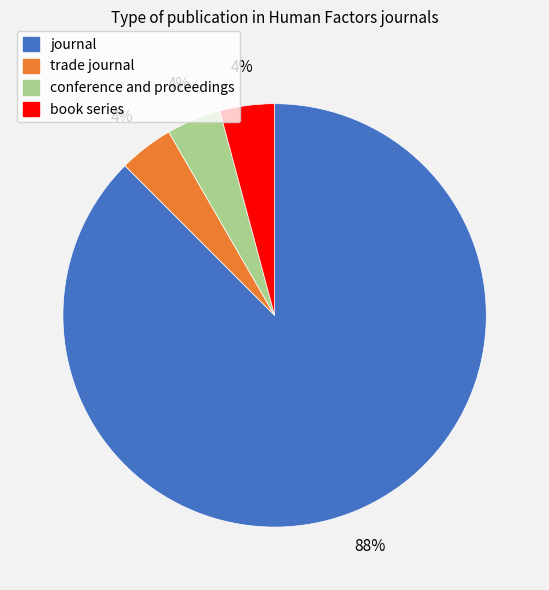

Is it true that journal is 99% of the pie?

False